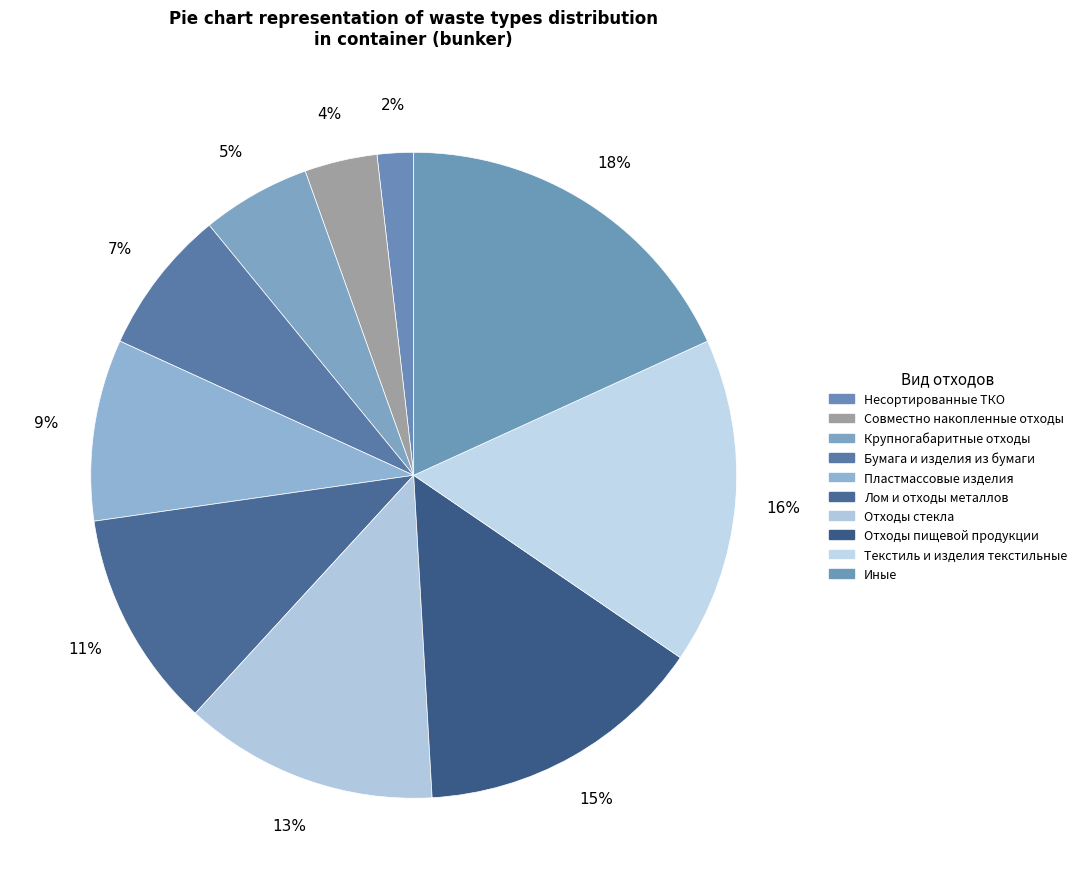

Does Бумага и изделия из бумаги represent more than half of the total?

No